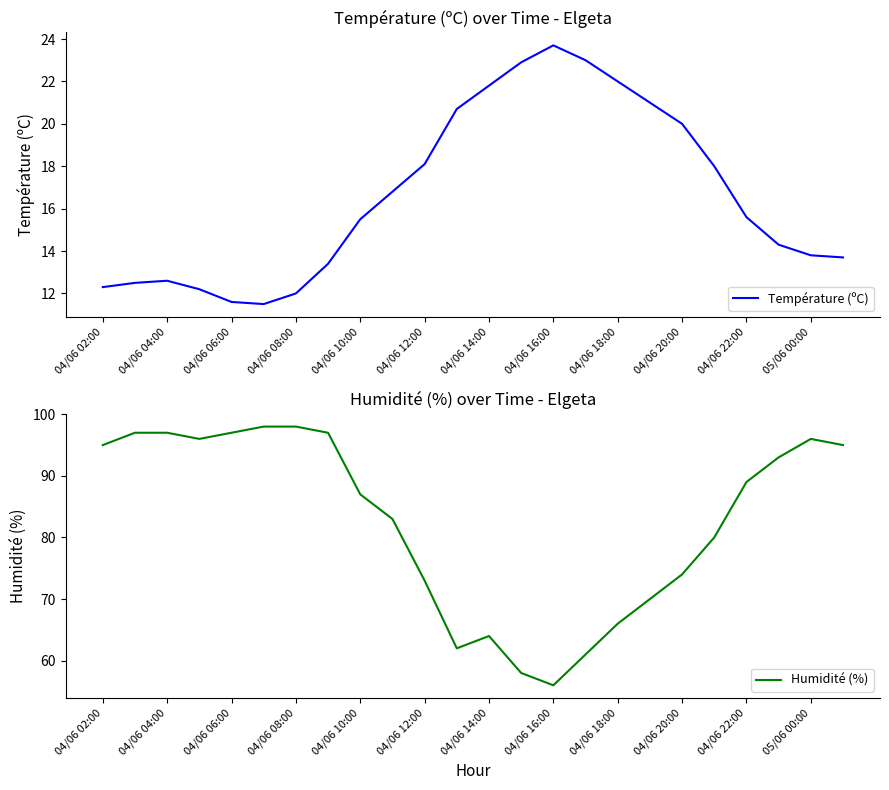

The value of Température (ºC) at 05/06 00:00 is 13.8. True or false?

True